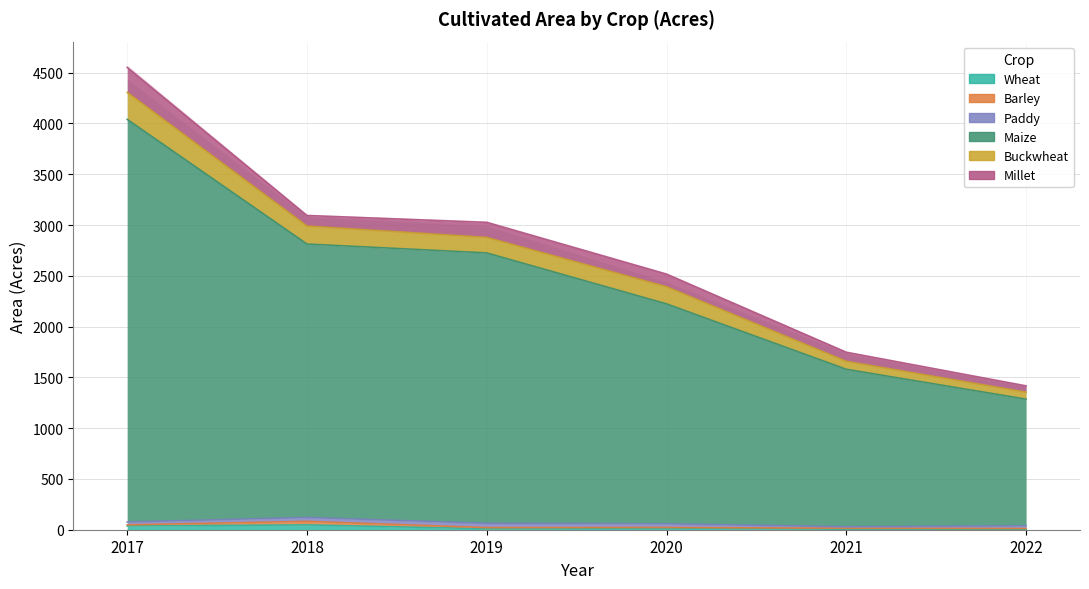

Is the value of Buckwheat at 2020 greater than the value of Maize at 2019?

No